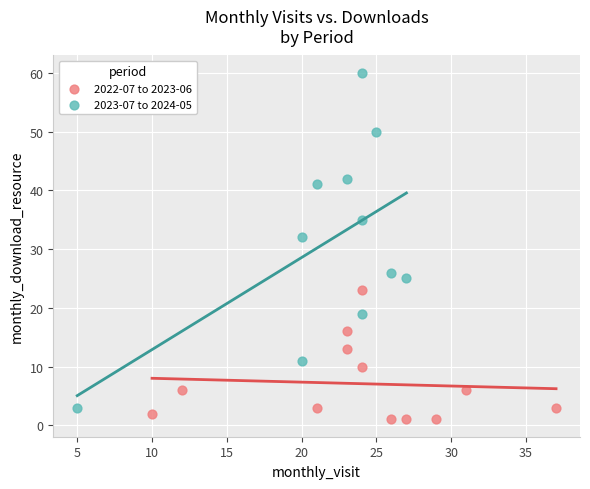

What are all the series names shown in the legend?

2022-07 to 2023-06, 2023-07 to 2024-05